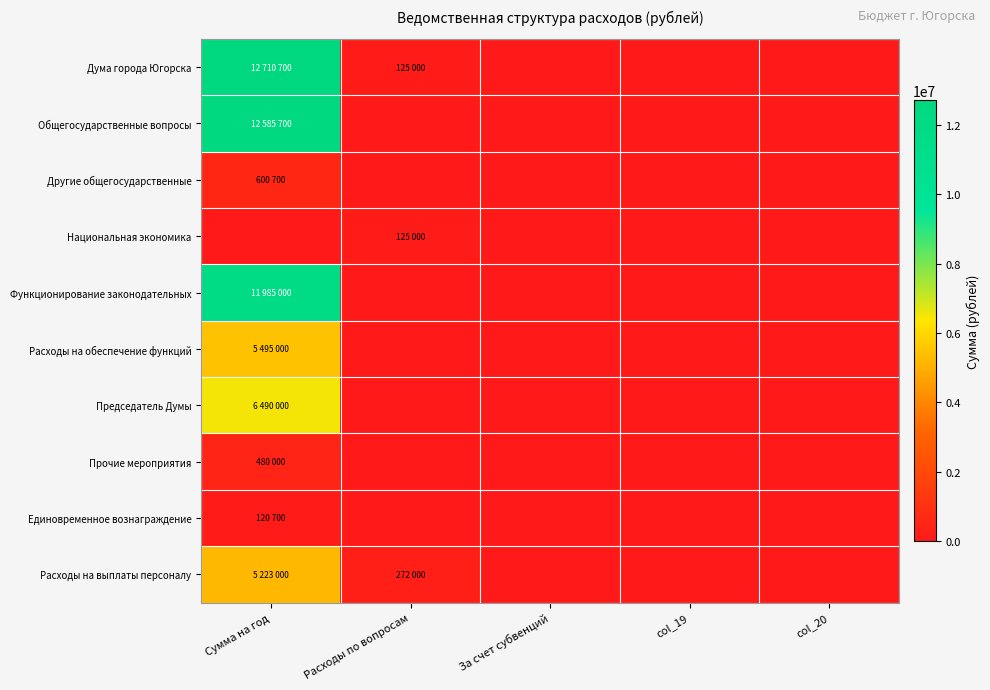

Which has a higher value, За счет субвенций or Расходы по вопросам?

Расходы по вопросам